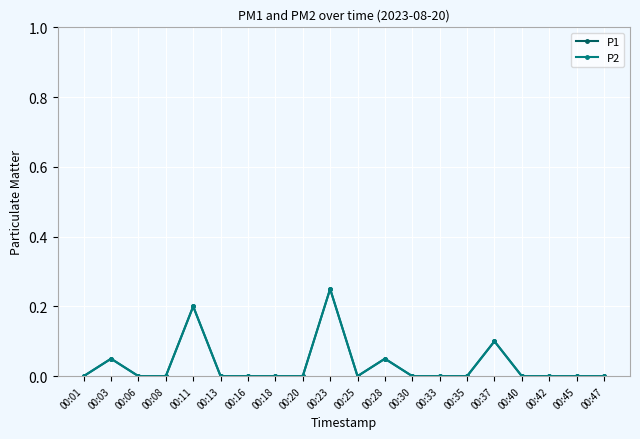

What is the difference between the P2 values at 00:23 and 00:08?

0.2